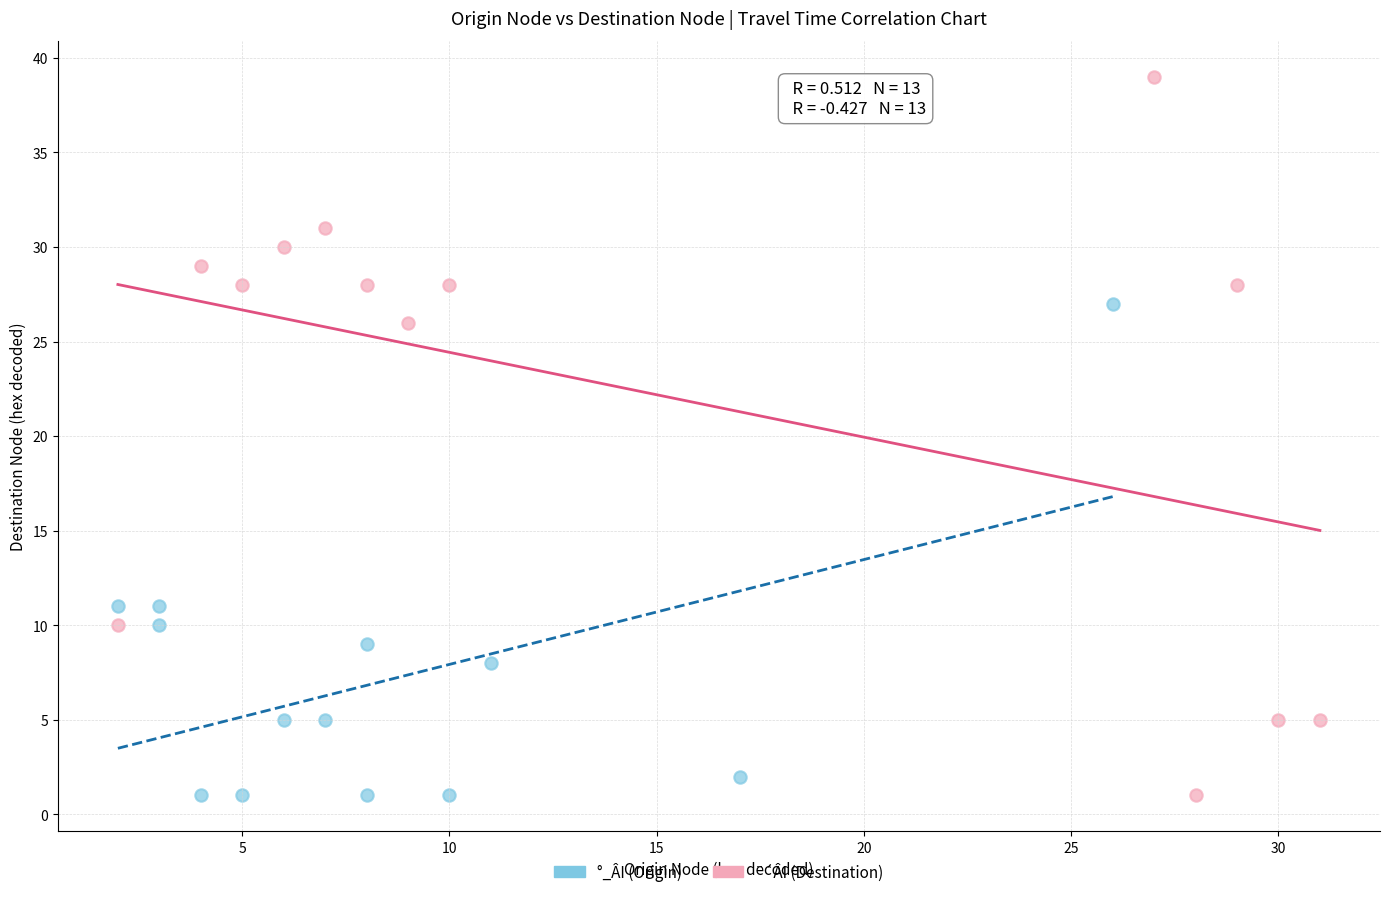

Which series contains the highest Y value?

¨´ÂI (Destination)